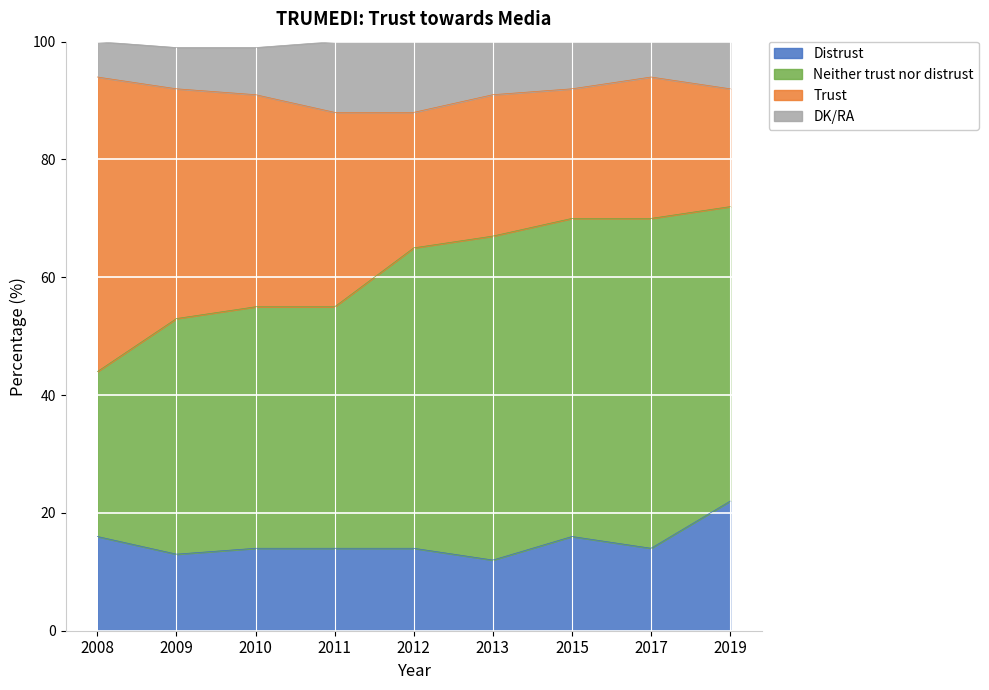

At which category is the sum across all series the highest?

2019